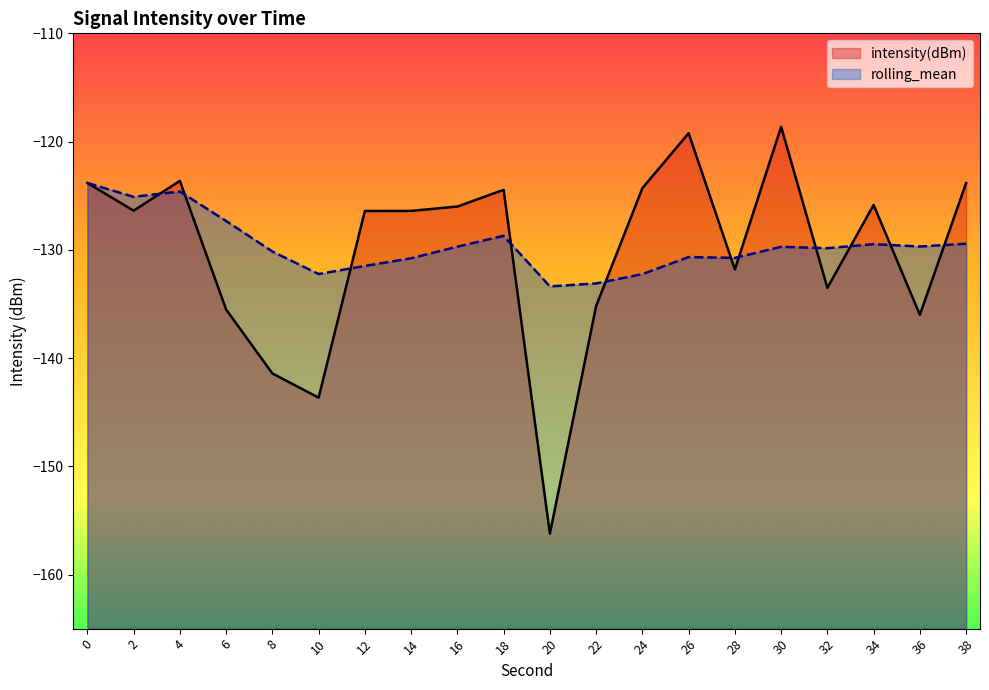

True or false: intensity(dBm) has more than 2 points higher than both neighbors.

True